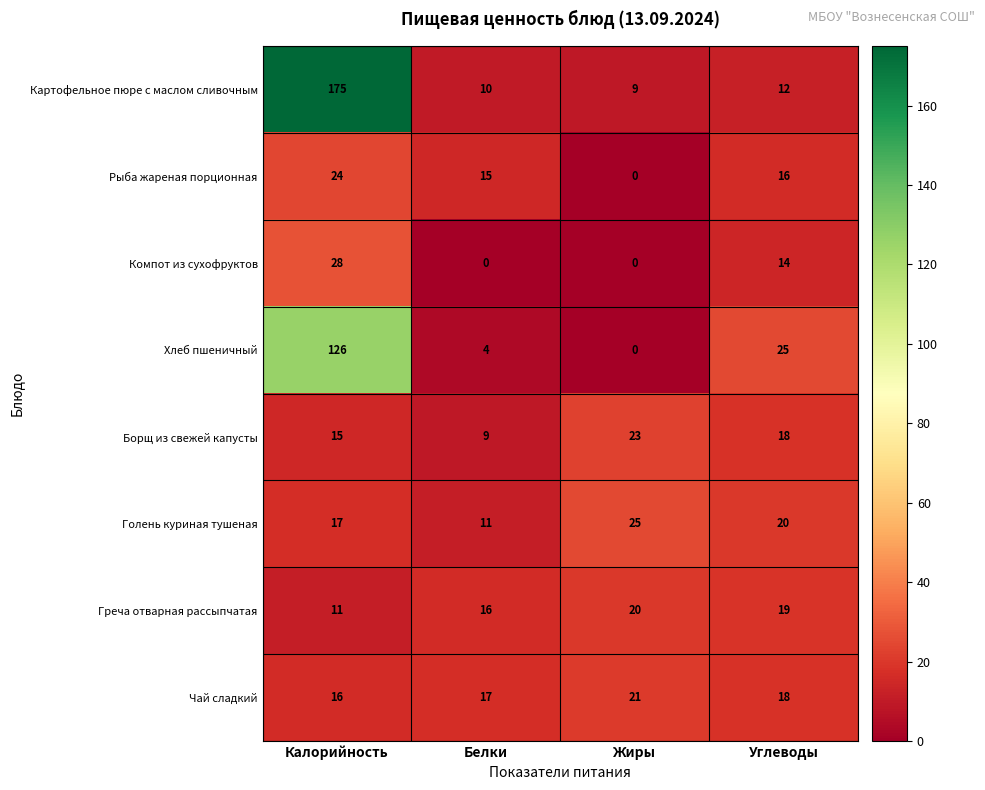

What is the total value across all series at Калорийность?

412